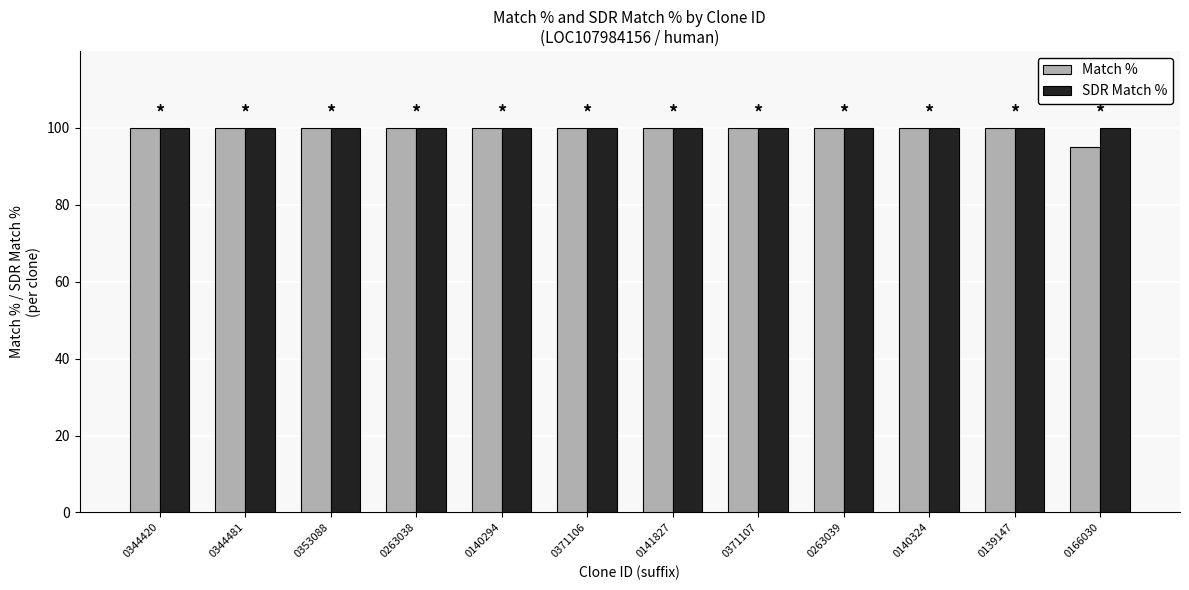

How many bars are there in total?

24